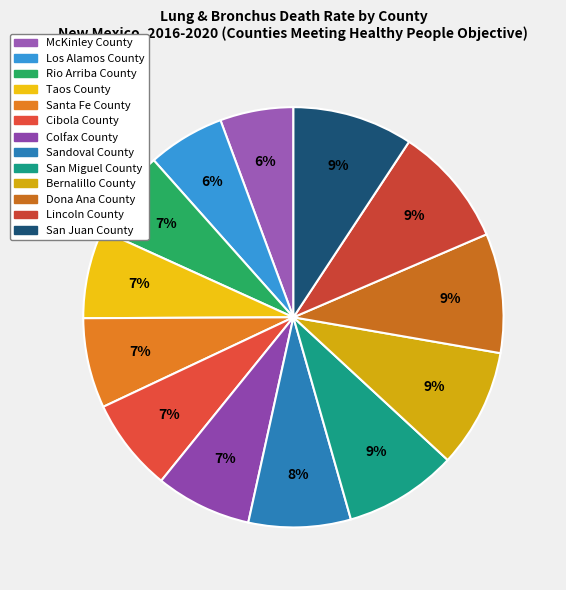

Is there any slice that represents more than half of the pie?

No